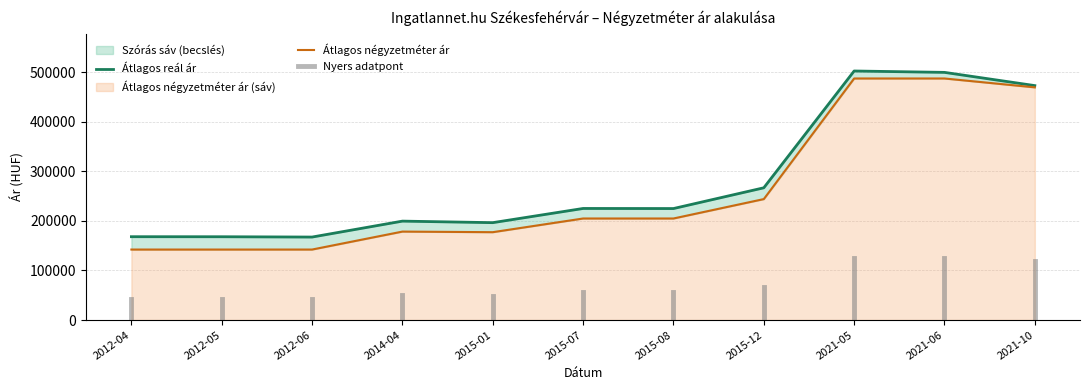

The value of Szórás alsó határ at 2015-08 is 319556. True or false?

False